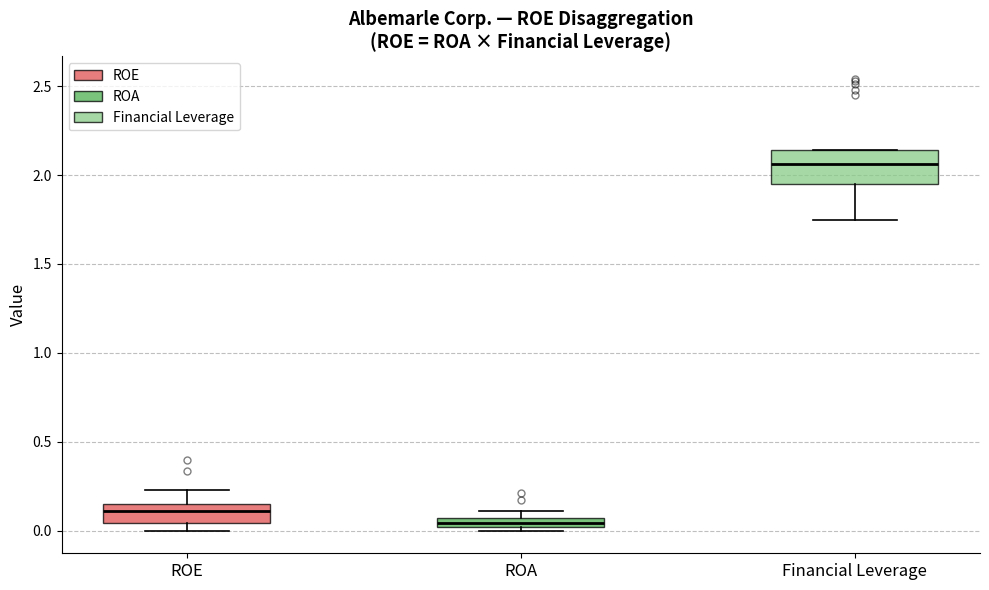

Where is the upper edge of the box for ROE on the y-axis? The values are not printed on the chart, so give them approximately, as read against the axis.

0.15